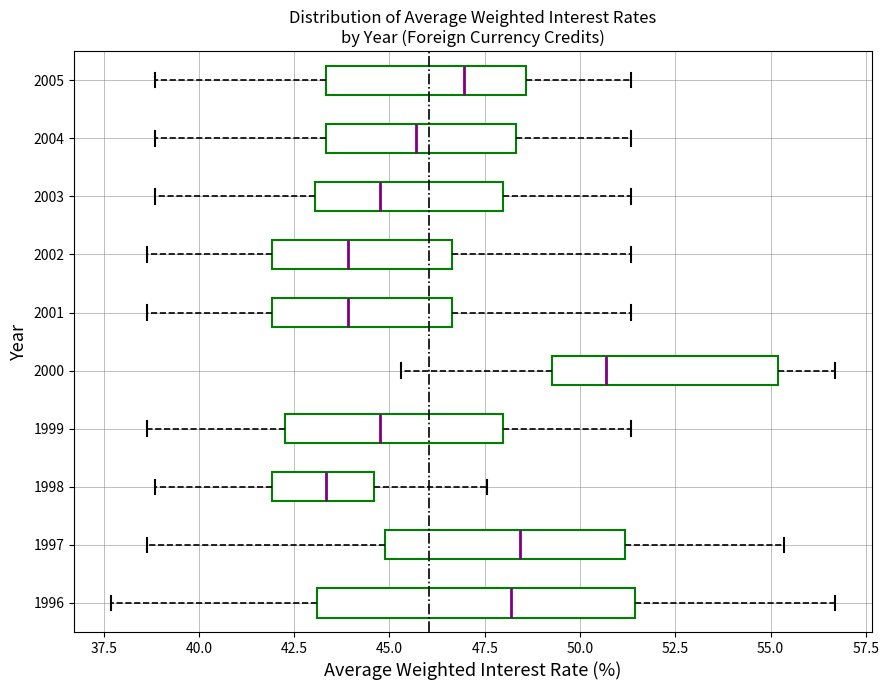

Where does the median line of the box at y = 2000 sit on the x-axis? The values are not printed on the chart, so give them approximately, as read against the axis.

50.5